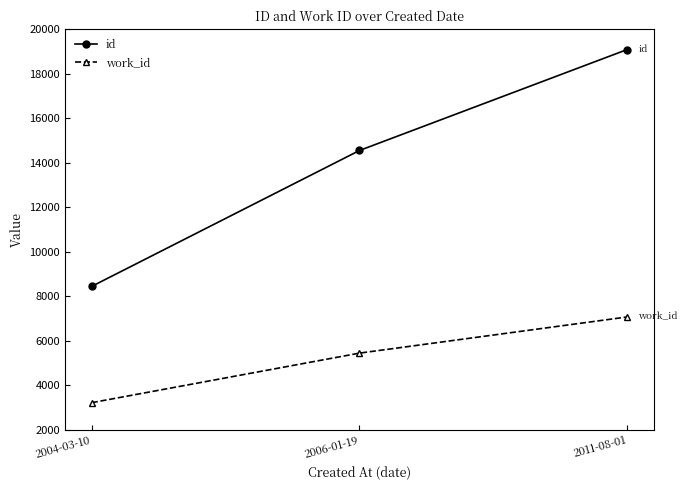

Which category has the highest value across all series?

2011-08-01